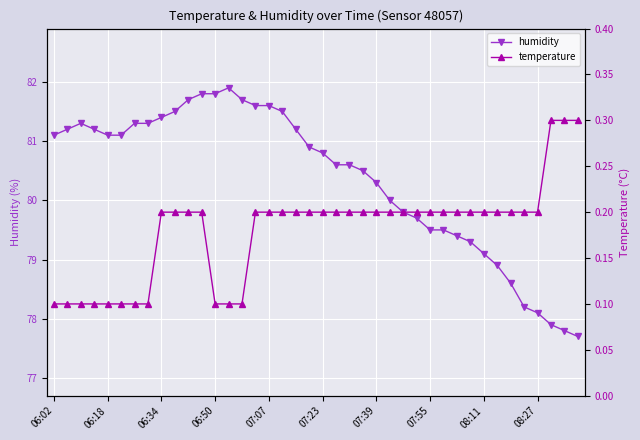

True or false: humidity and temperature cross at least once.

False